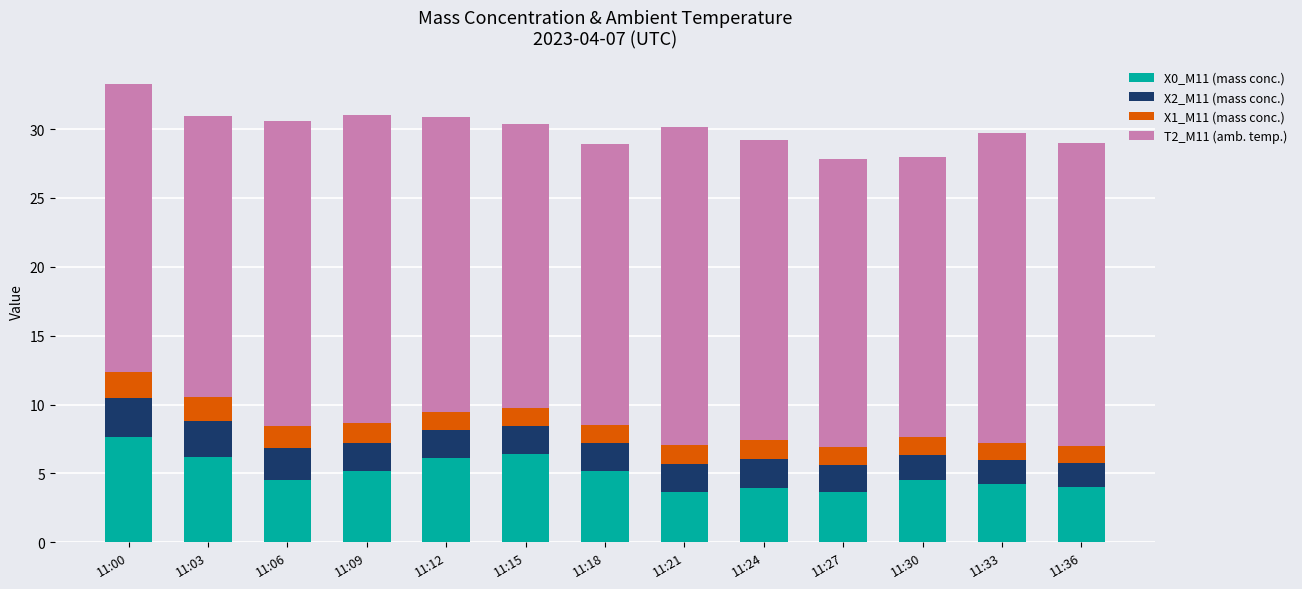

Is it true that X0_M11 (mass conc.) equals 6.7 at 11:06?

False